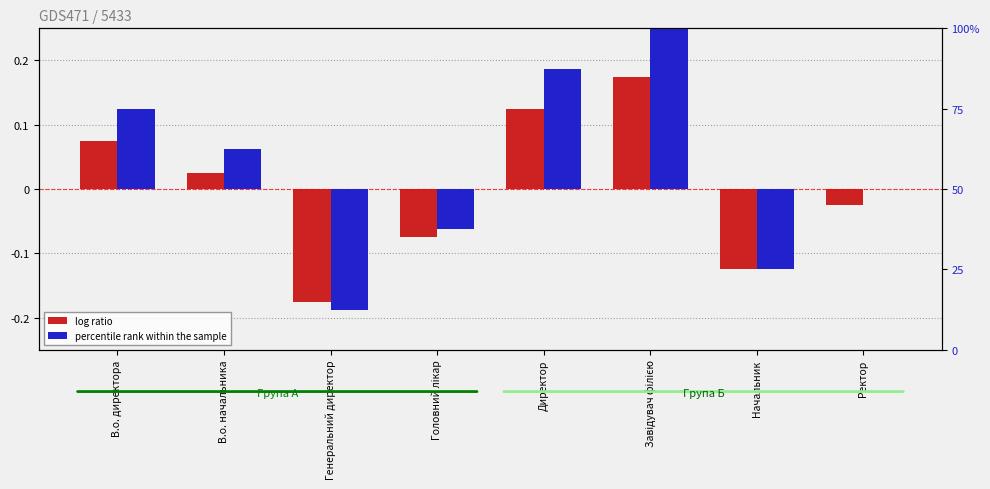

How many data points does each series have?

8